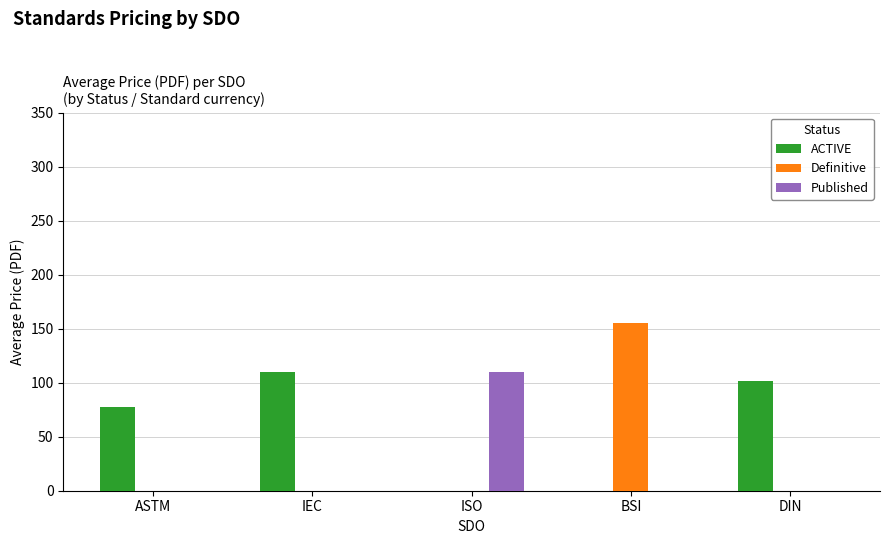

What are all the series names shown in the legend?

ACTIVE, Definitive, Published